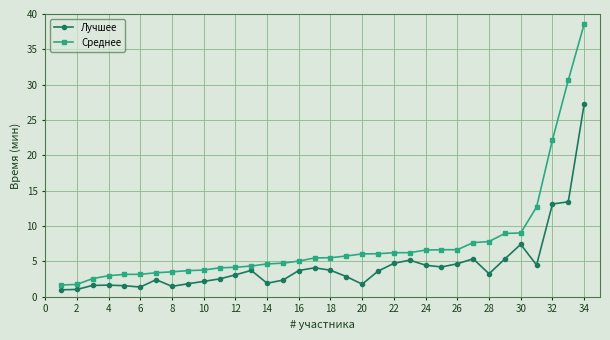

What is the difference between the second highest and second lowest values in the Лучшее series?

12.4